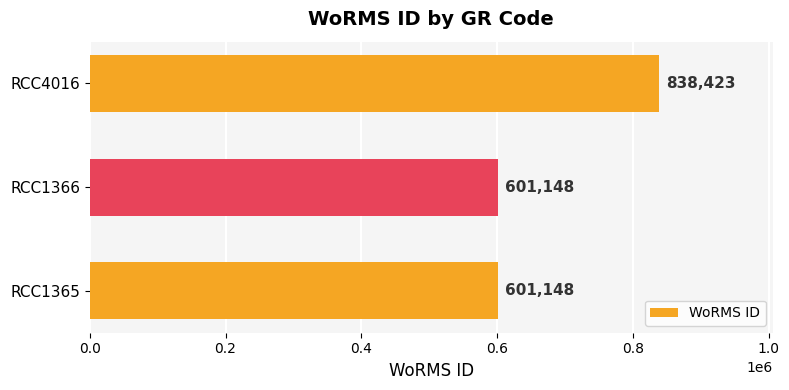

What is the sum of all values?

2040719